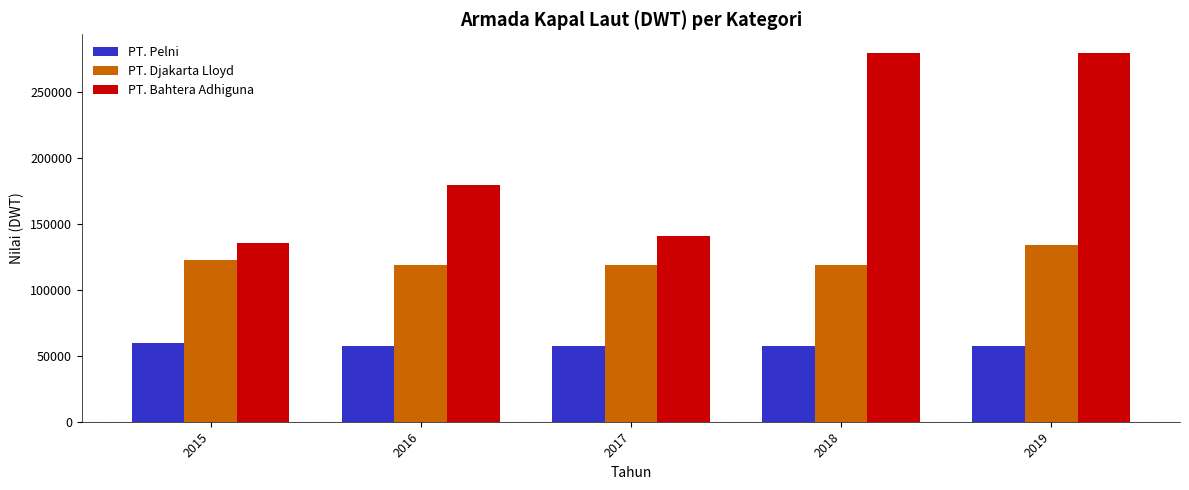

Is it true that PT. Djakarta Lloyd equals 74185 at 2017?

False